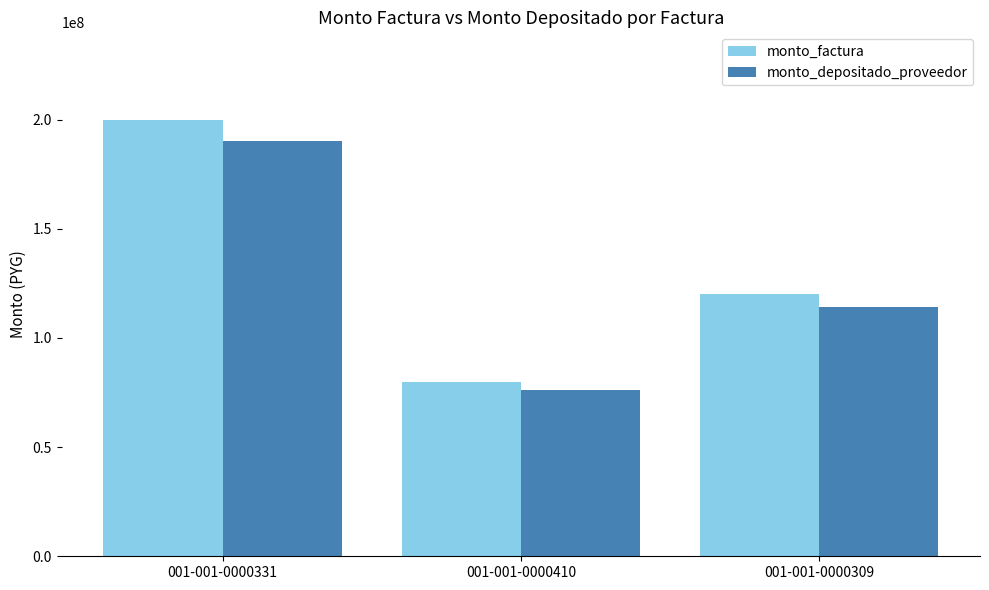

How many monto_depositado_proveedor values are between 76078546 and 190196364?

3